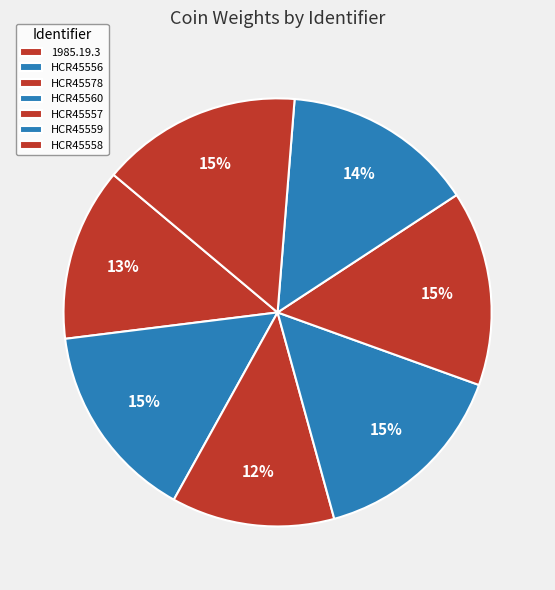

Rank the categories by value from lowest to highest.

HCR45578, 1985.19.3, HCR45559, HCR45557, HCR45556, HCR45558, HCR45560